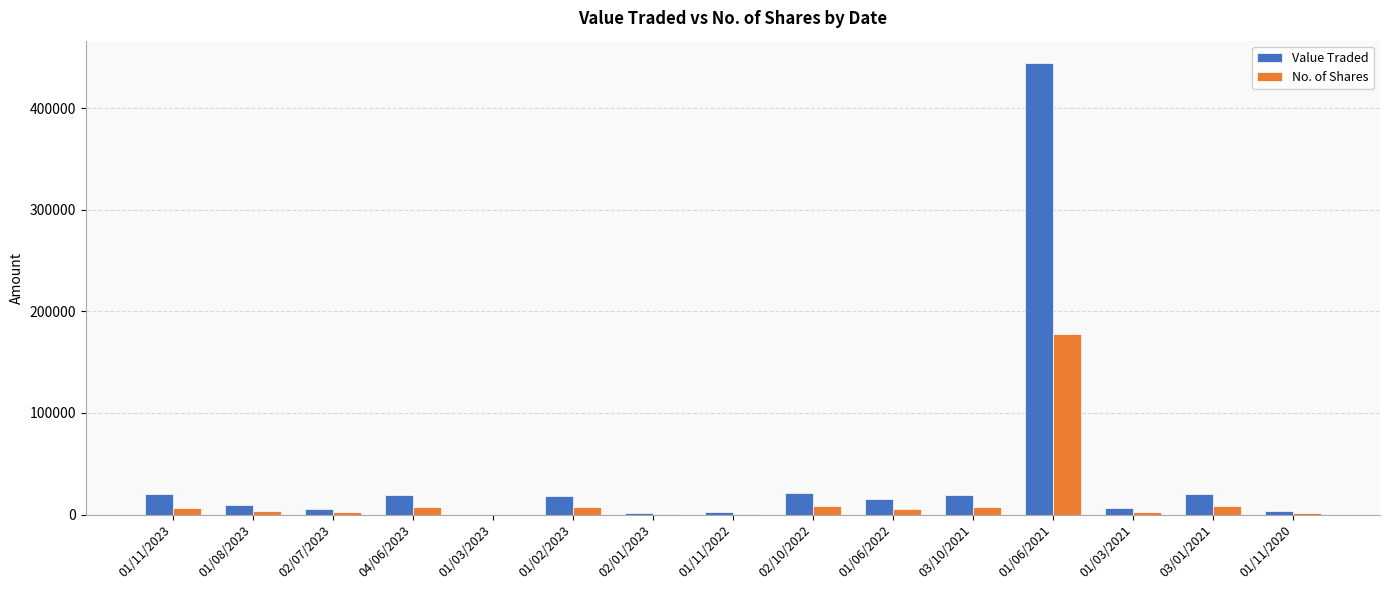

Between 03/10/2021 and 01/06/2021, which series saw the biggest shift?

Value Traded